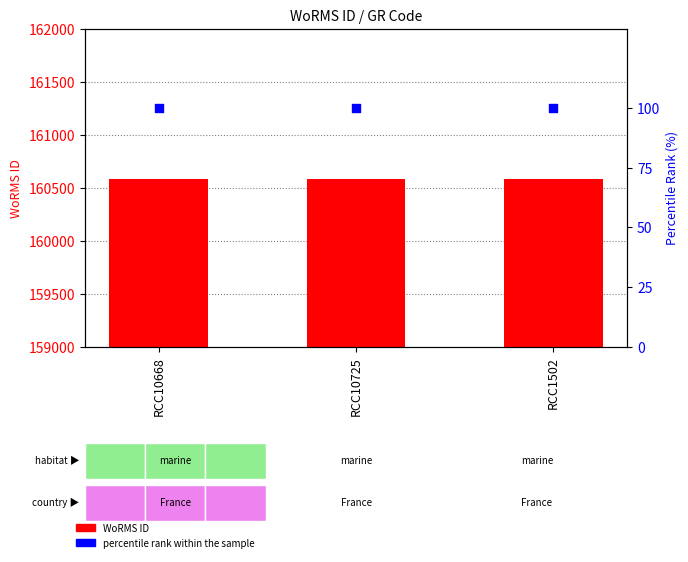

What are all the series names shown in the legend?

WoRMS ID, percentile rank within the sample